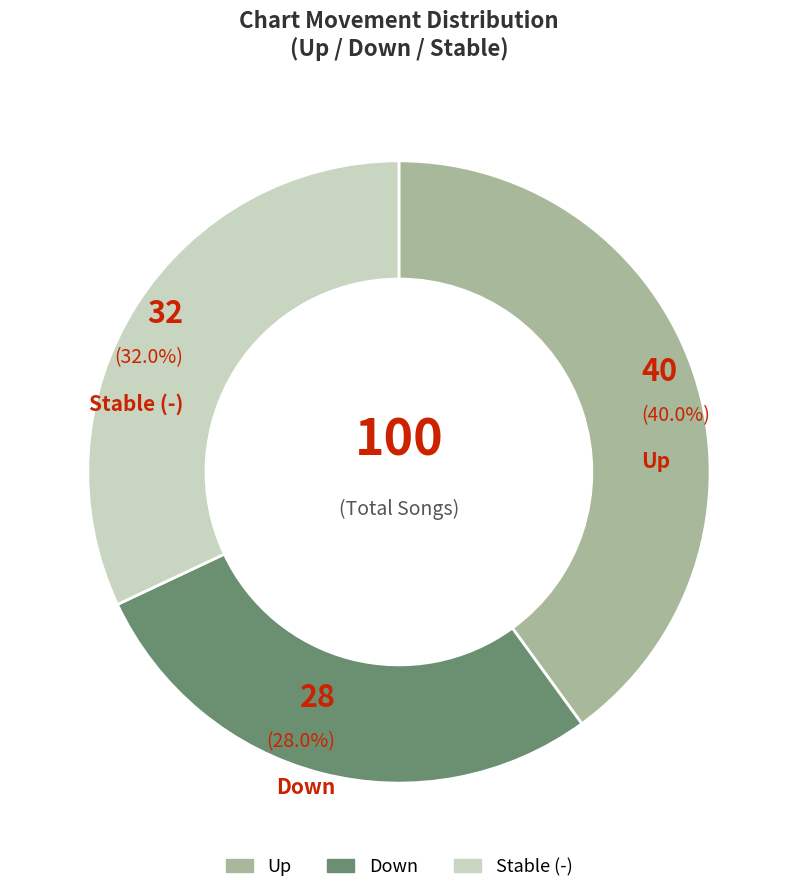

Rank the categories by value from lowest to highest.

Down, Stable (-), Up